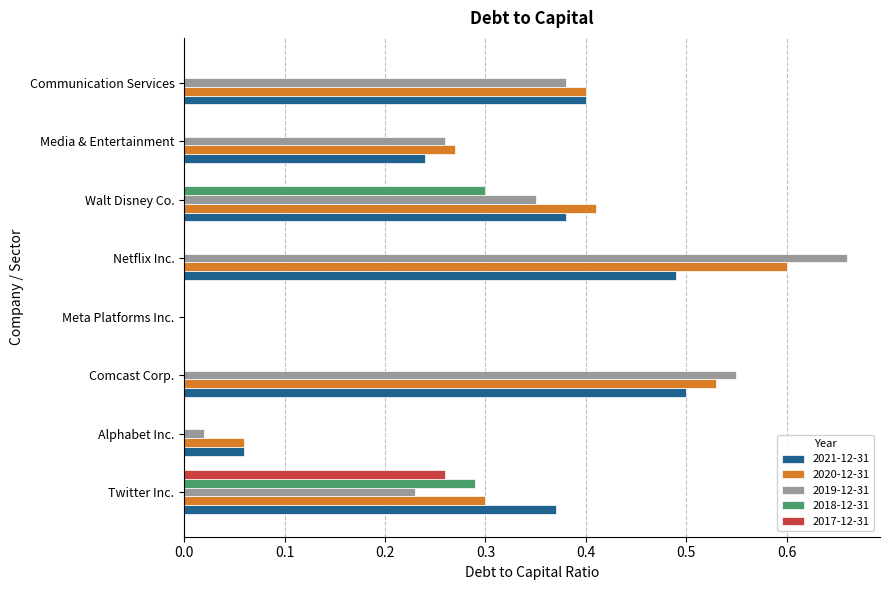

What is the sum of all 2021-12-31 values?

2.4